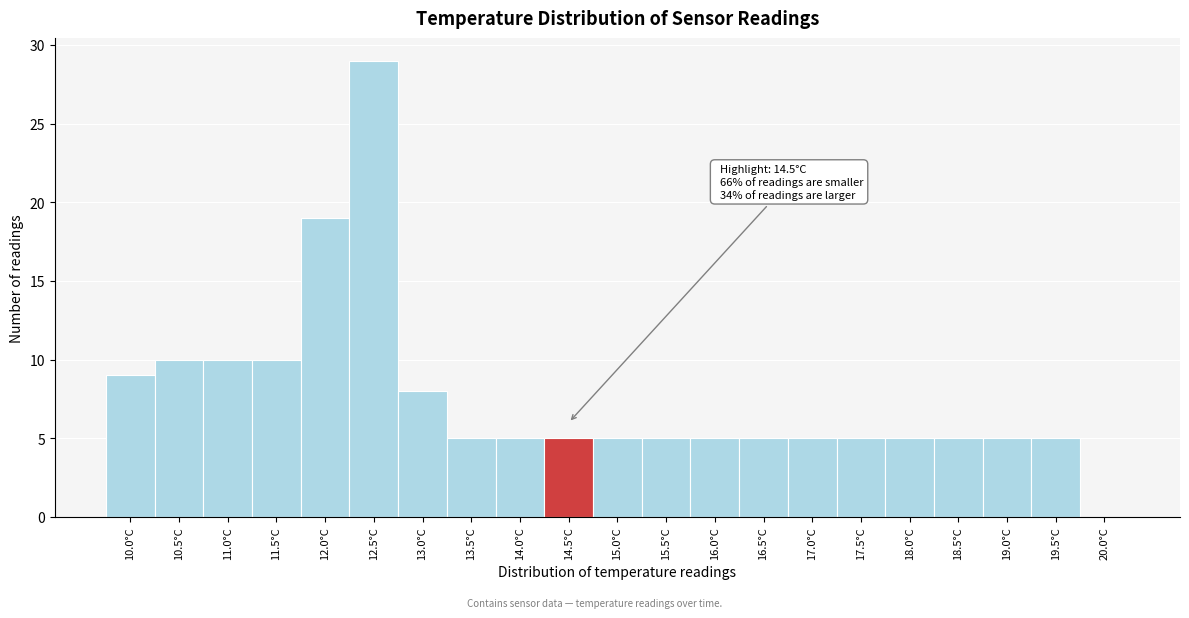

Reading left to right, transcribe all the data shown in this chart.

10.0°C=9	10.5°C=10	11.0°C=10	11.5°C=10	12.0°C=19	12.5°C=29	13.0°C=8	13.5°C=5	14.0°C=5	14.5°C=5	15.0°C=5	15.5°C=5	16.0°C=5	16.5°C=5	17.0°C=5	17.5°C=5	18.0°C=5	18.5°C=5	19.0°C=5	19.5°C=5	20.0°C=0